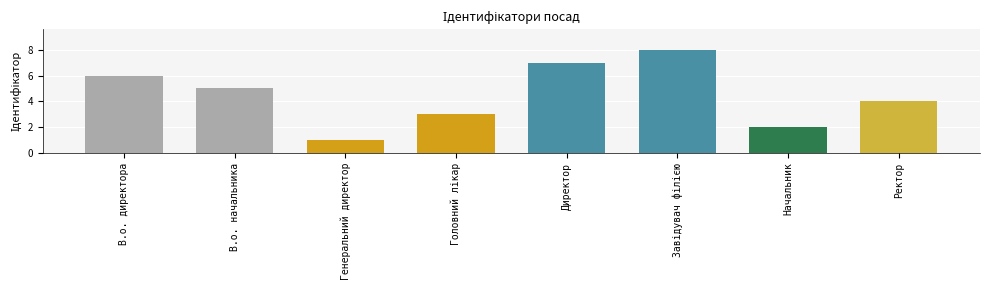

What is the label of the 8th bar from the right?

В.о. директора